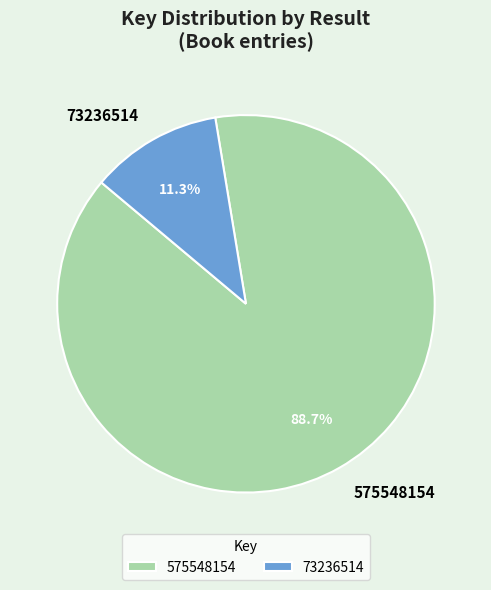

What is the majority slice?

575548154